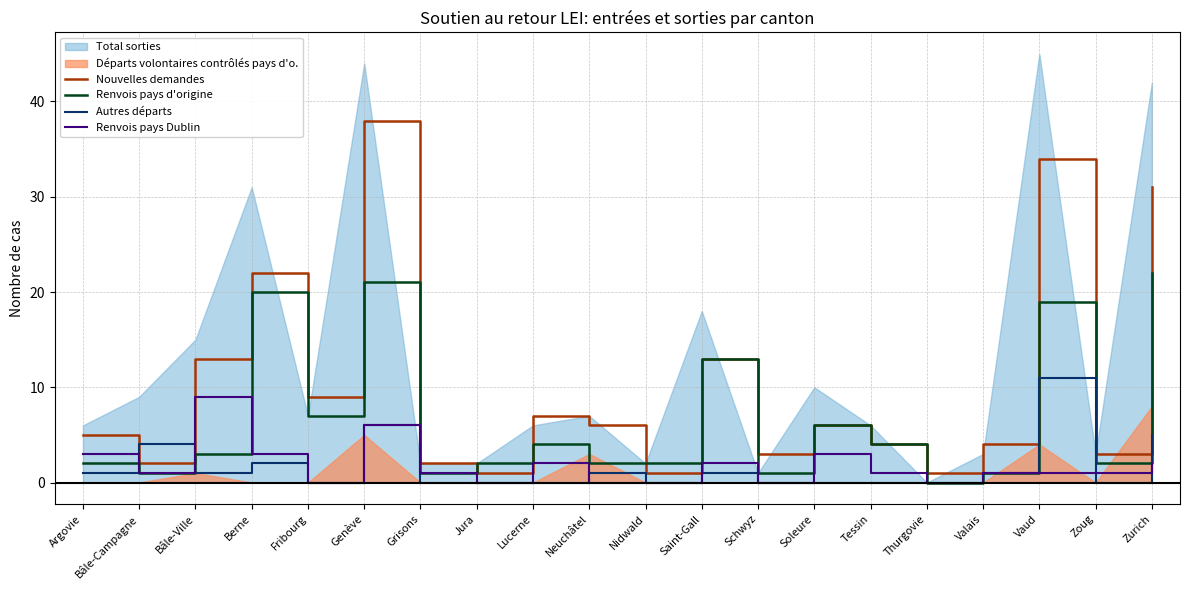

How many values in Renvois pays d'origine are above zero?

19